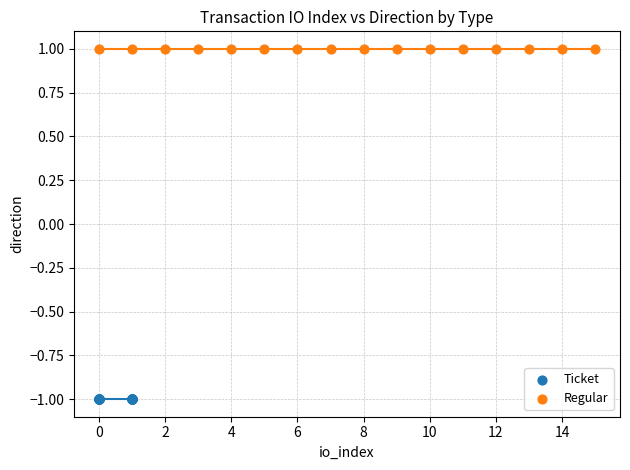

Which series contains the lowest Y value?

Ticket